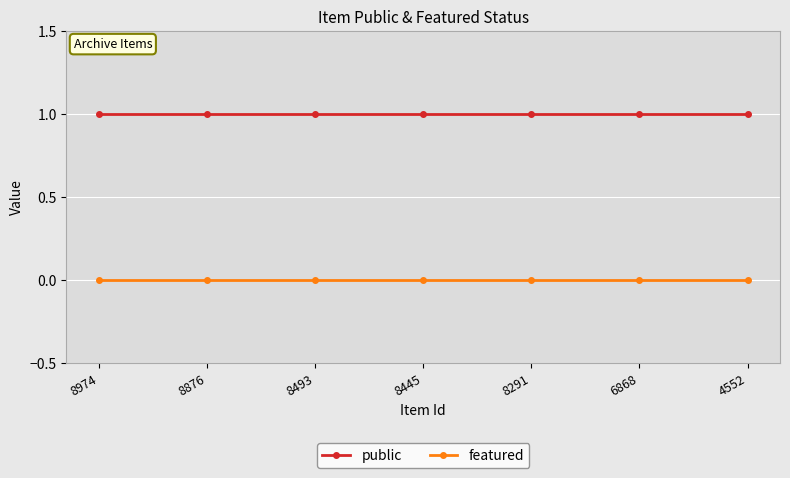

True or false: public and featured cross at least once.

False